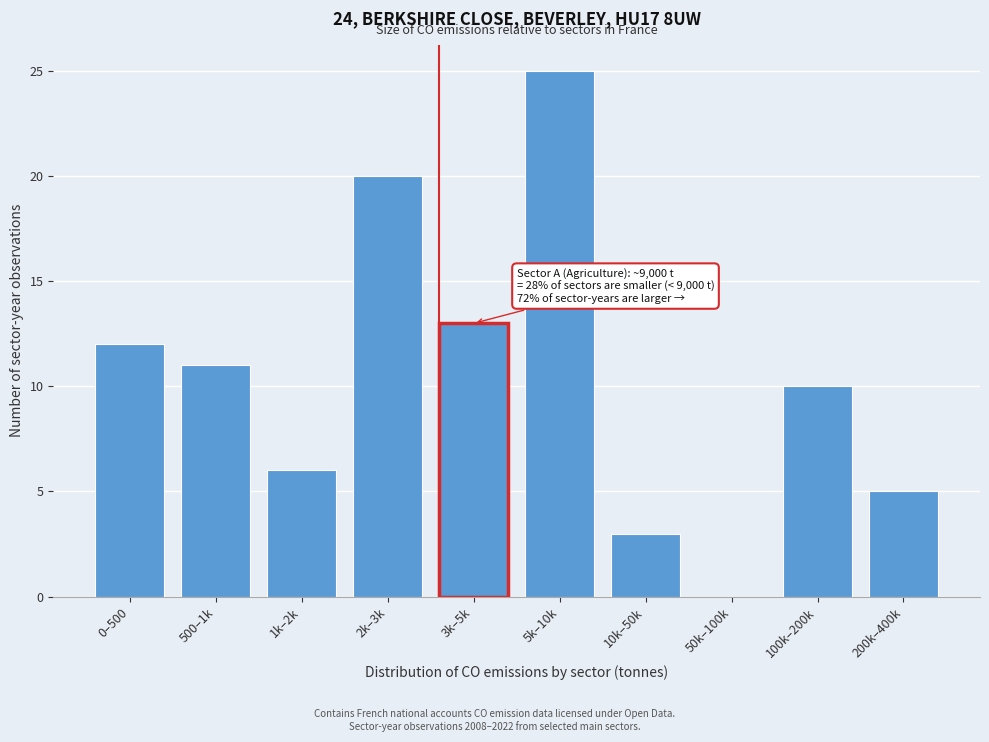

Reading left to right, extract all data points from this chart.

0–500=12	500–1k=11	1k–2k=6	2k–3k=20	3k–5k=13	5k–10k=25	10k–50k=3	50k–100k=0	100k–200k=10	200k–400k=5